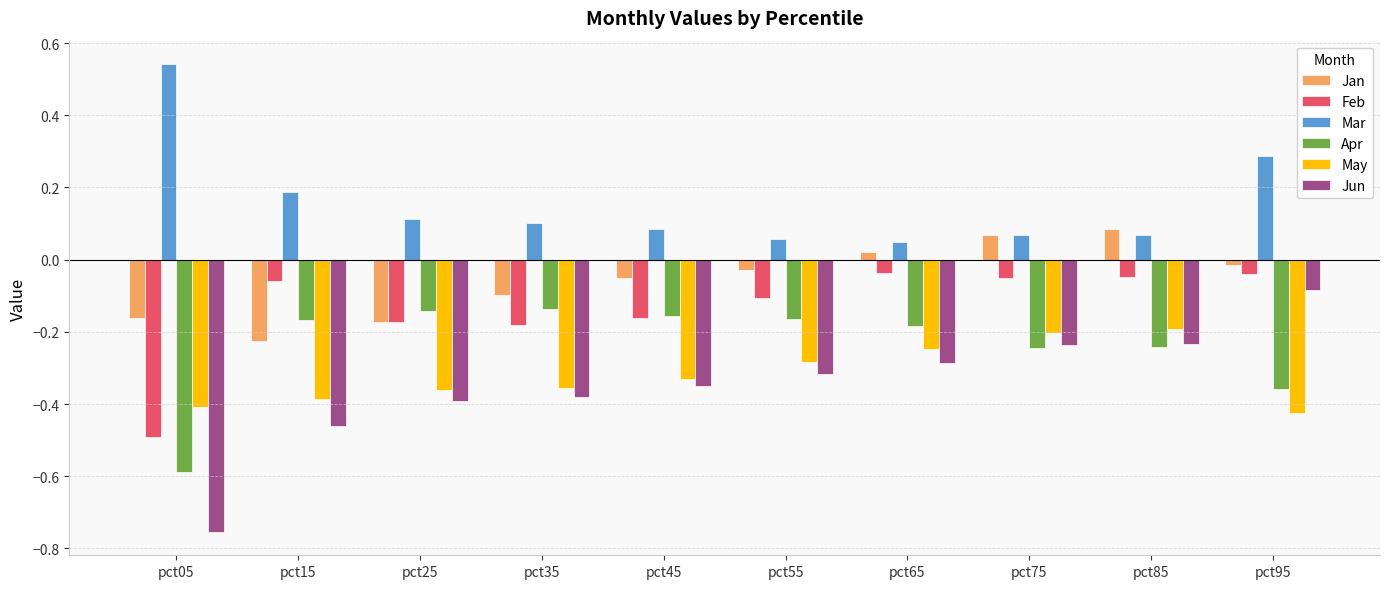

Which series has the largest range (max minus min)?

Jun